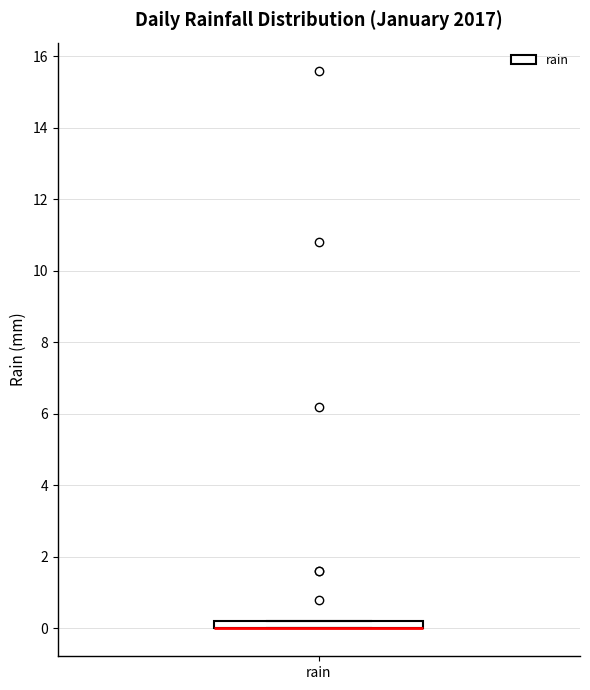

Where is the upper edge of the box for rain on the y-axis? The values are not printed on the chart, so give them approximately, as read against the axis.

0.2